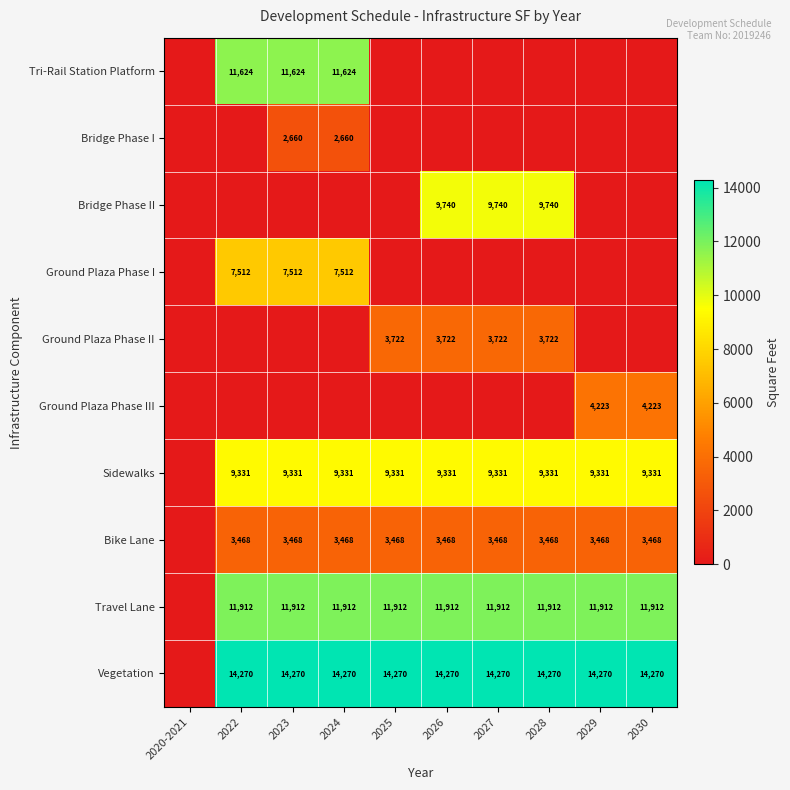

Is it true that Ground Plaza Phase III equals 6955 at 2030?

False